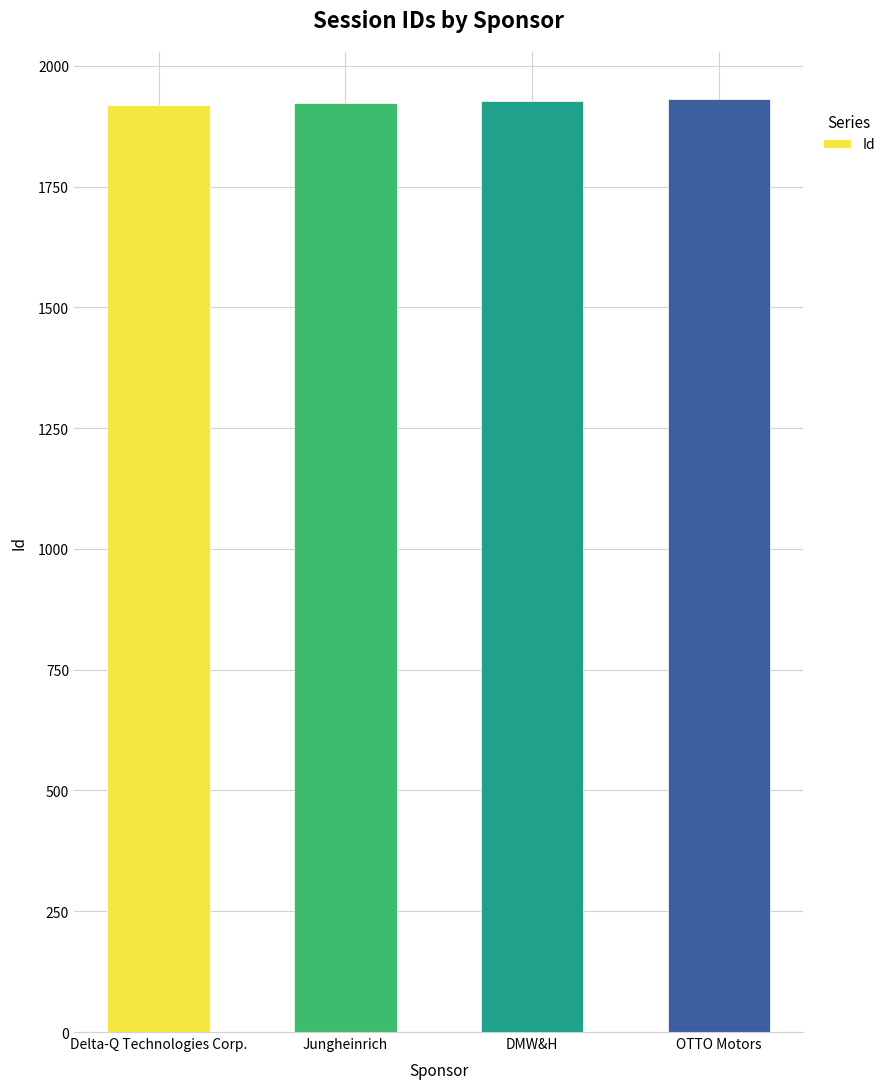

What is the smallest value displayed?

1919